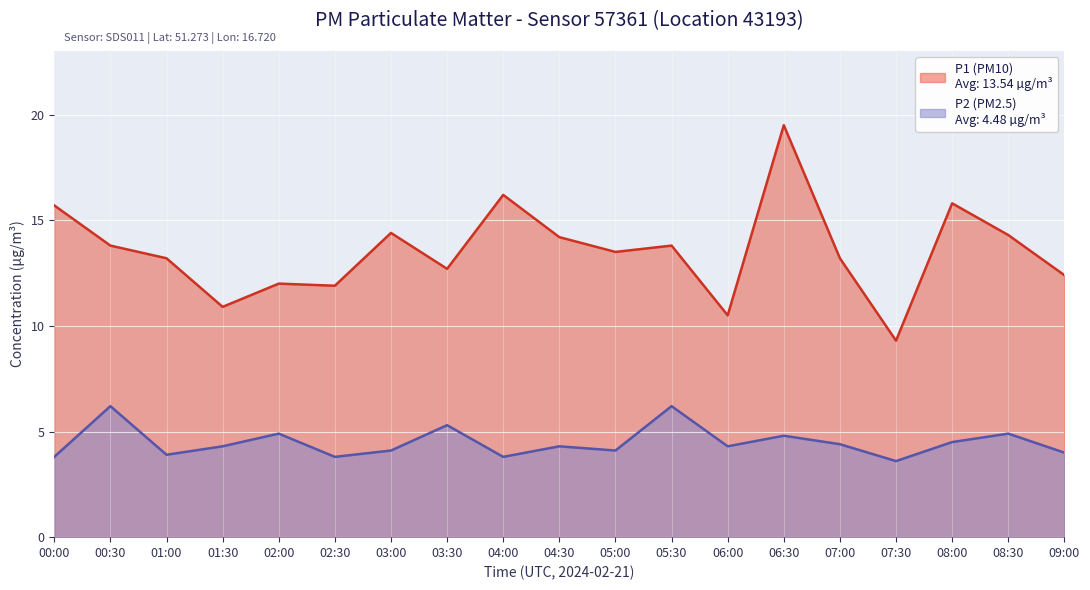

What is the label of the 12th point from the left?

05:30